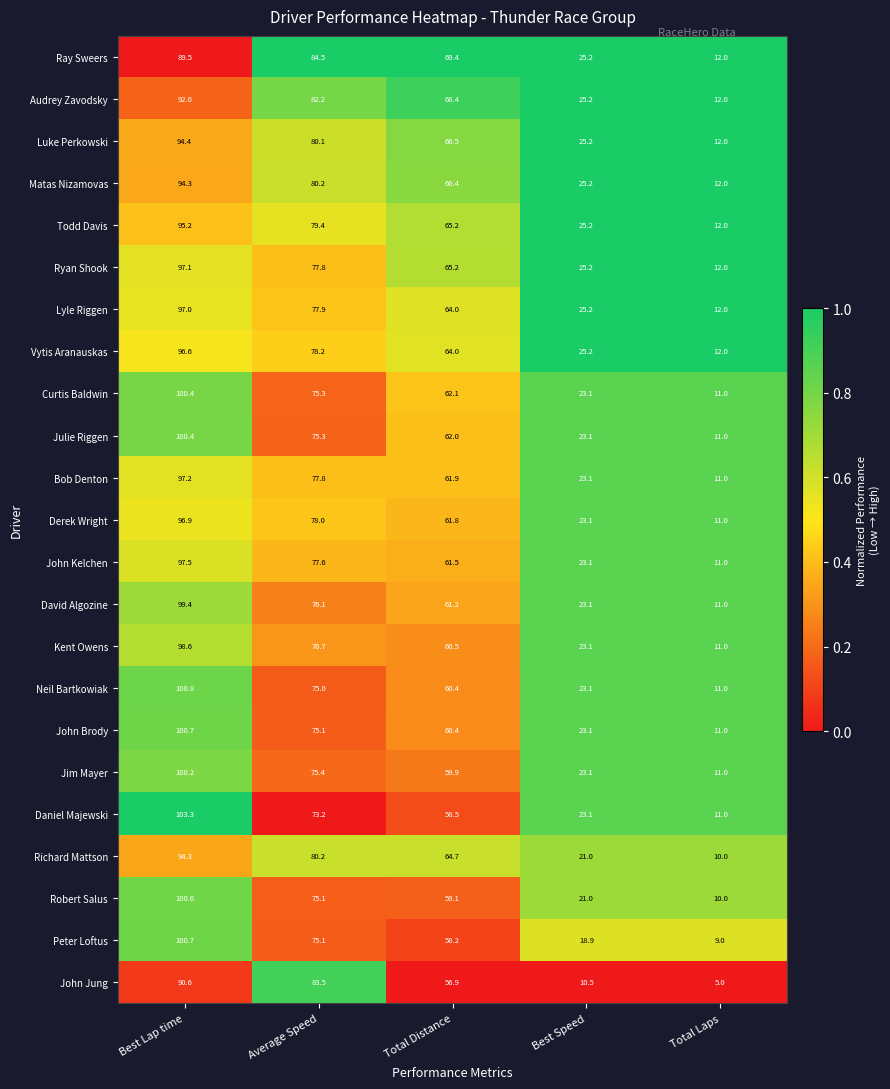

At which category is the sum across all series the highest?

Best Lap time